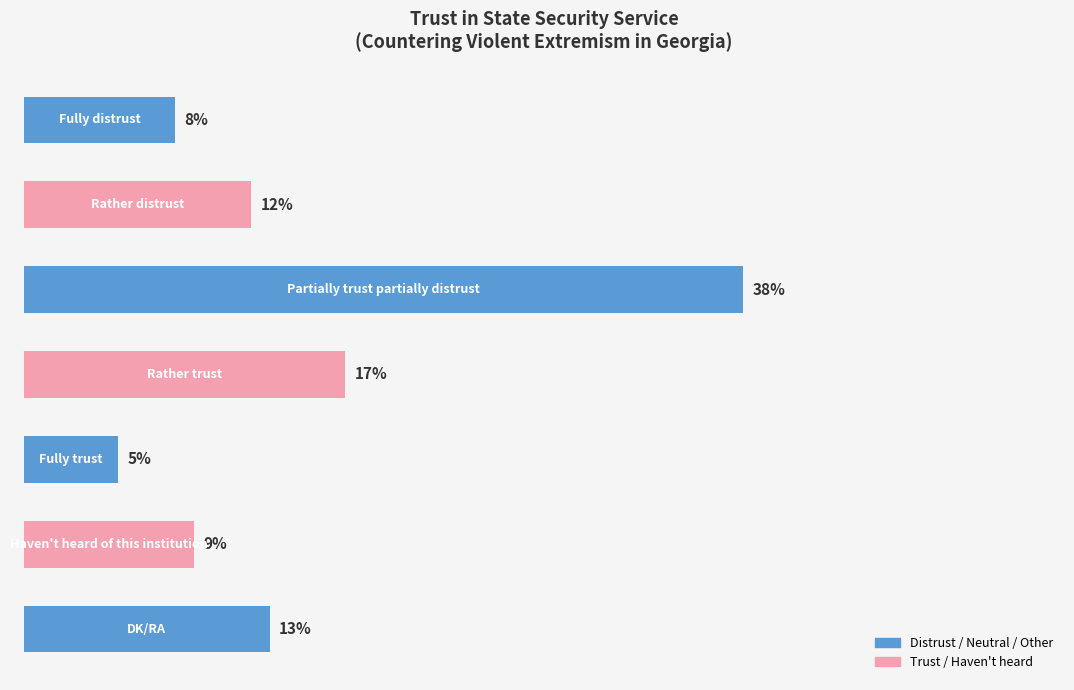

What is the smallest value displayed?

5